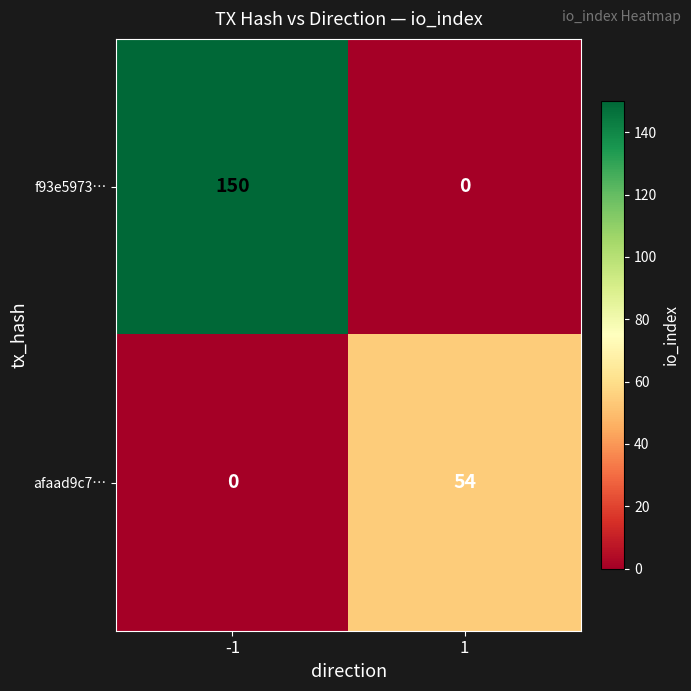

Is the value of afaad9c7… at 1 greater than the value of f93e5973… at -1?

No